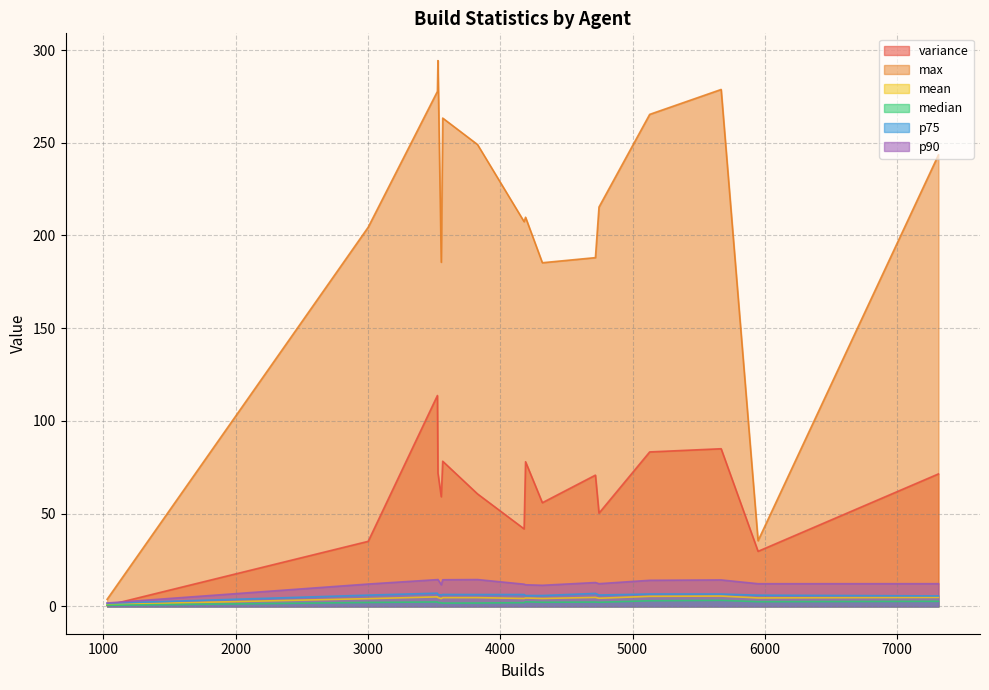

Which series has the widest spread of values?

max